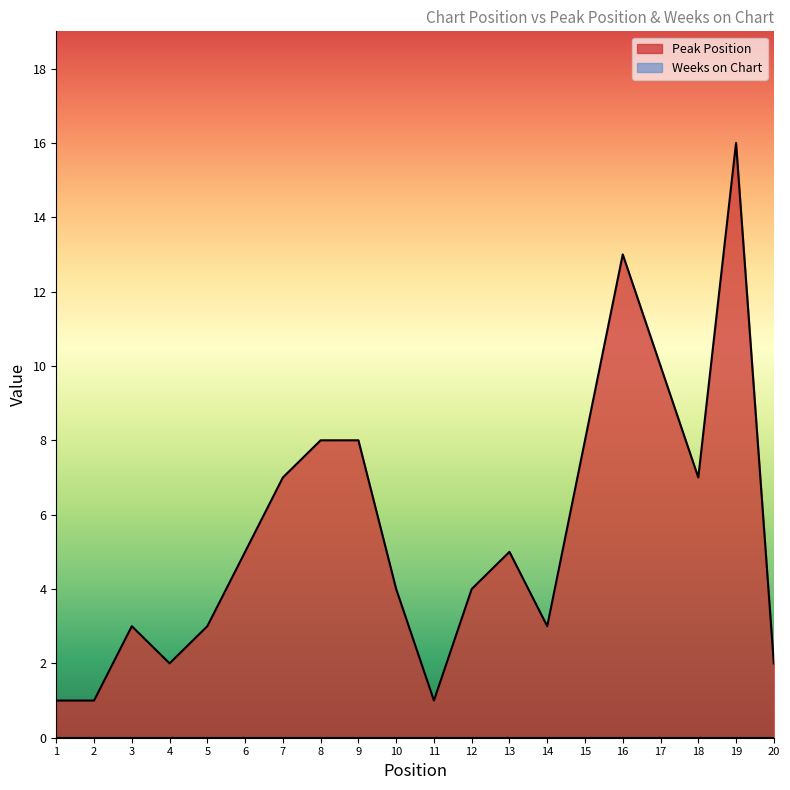

At which category does the data reach its first local peak?

3